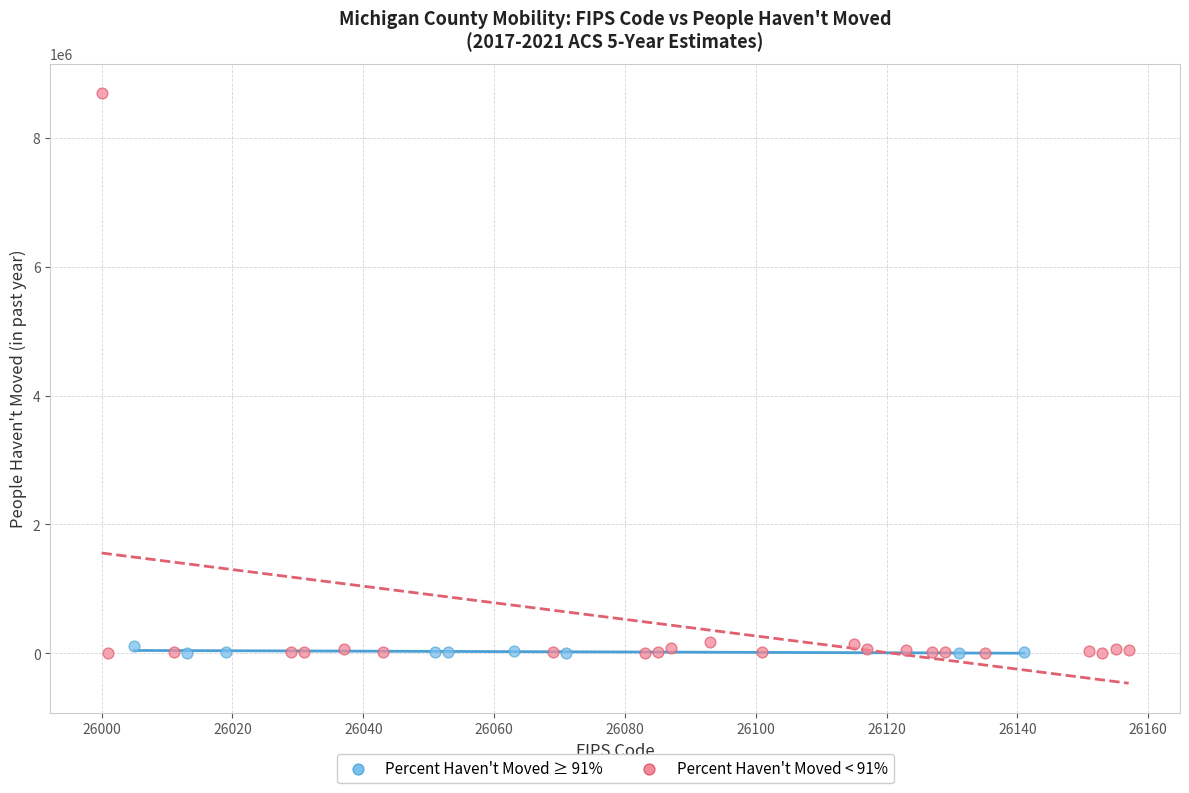

Which series has the largest Y range (max minus min)?

Percent Haven't Moved < 91%